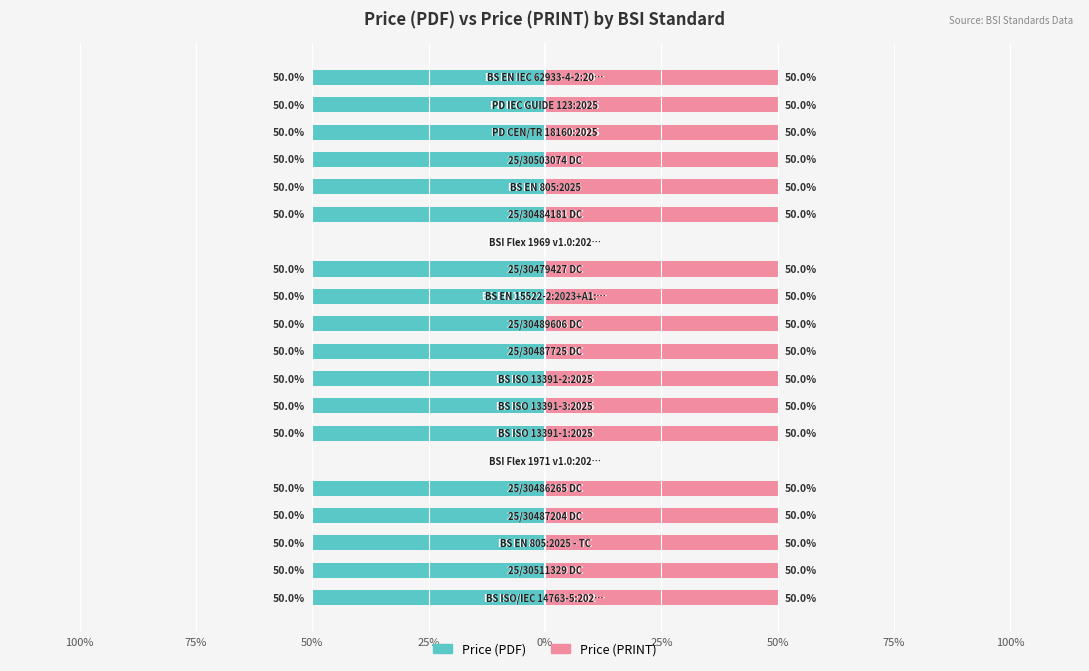

Reading left to right, list all the values displayed in this chart.

Price (PDF): -50	-50	-50	-50	-50	0	-50	-50	-50	-50	-50	-50	-50	0	-50	-50	-50	-50	-50	-50
Price (PRINT): 50	50	50	50	50	0	50	50	50	50	50	50	50	0	50	50	50	50	50	50